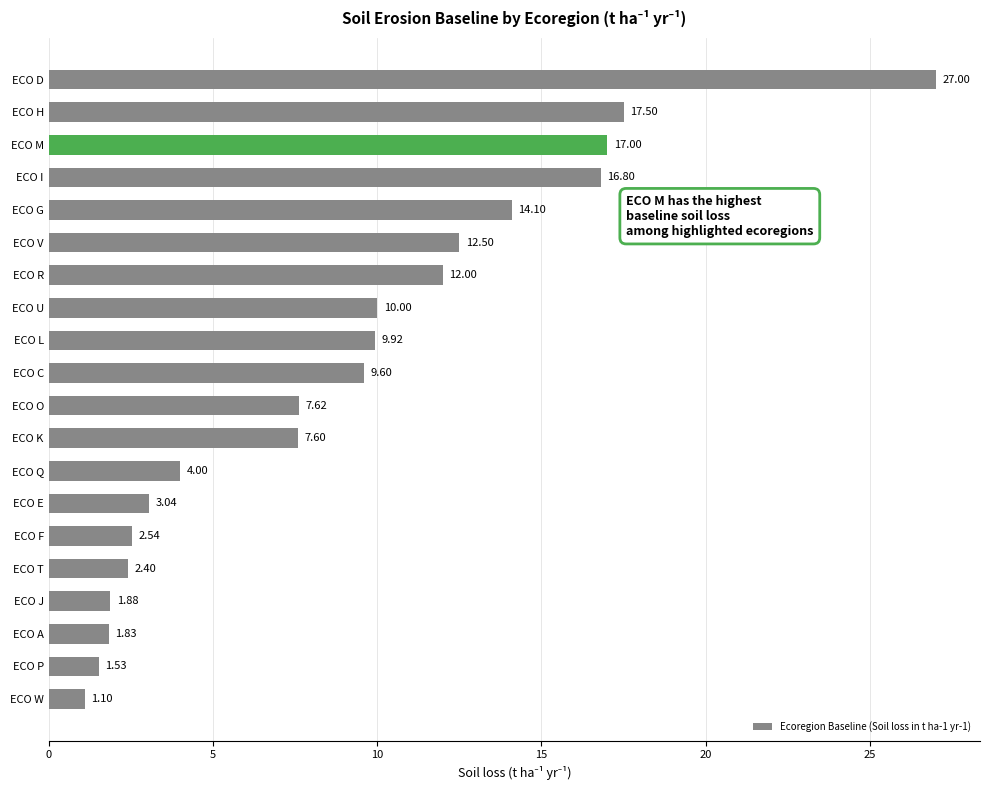

At which category does the chart reach its minimum across all series?

ECO W